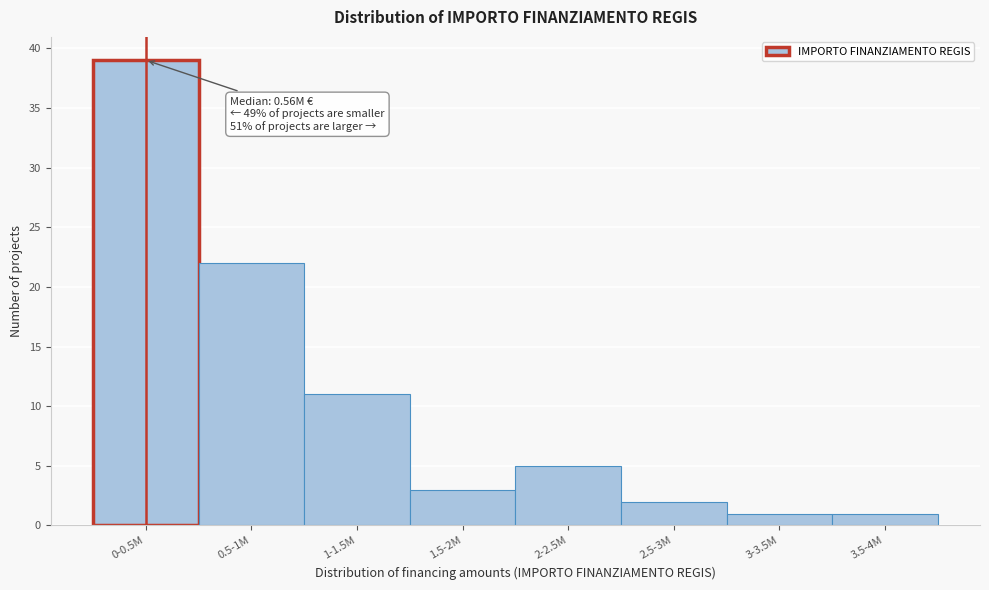

Reading right to left, list all the values displayed in this chart.

1	1	2	5	3	11	22	39